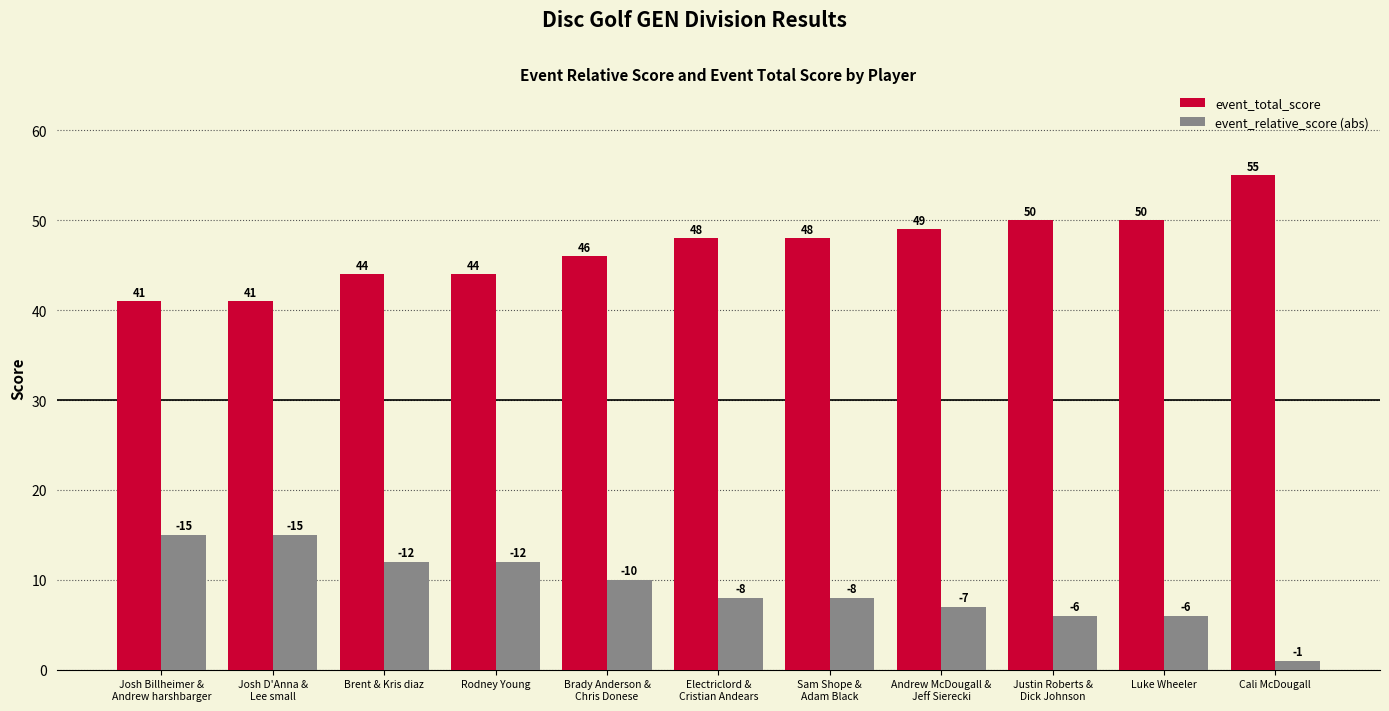

What is the total value across all series at Rodney Young?

56